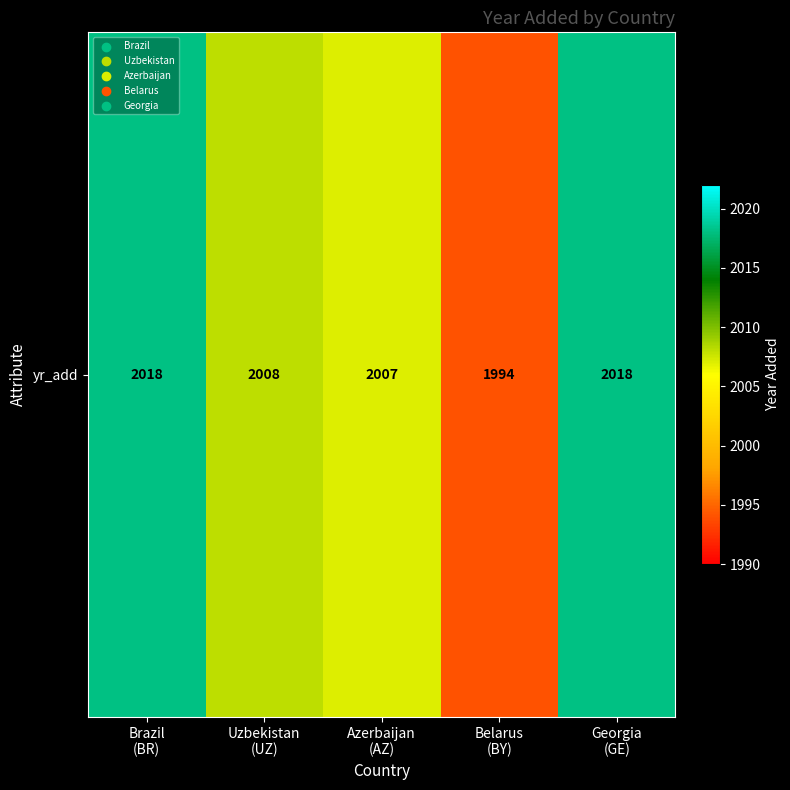

Which category has the highest value across all series?

Brazil
(BR)